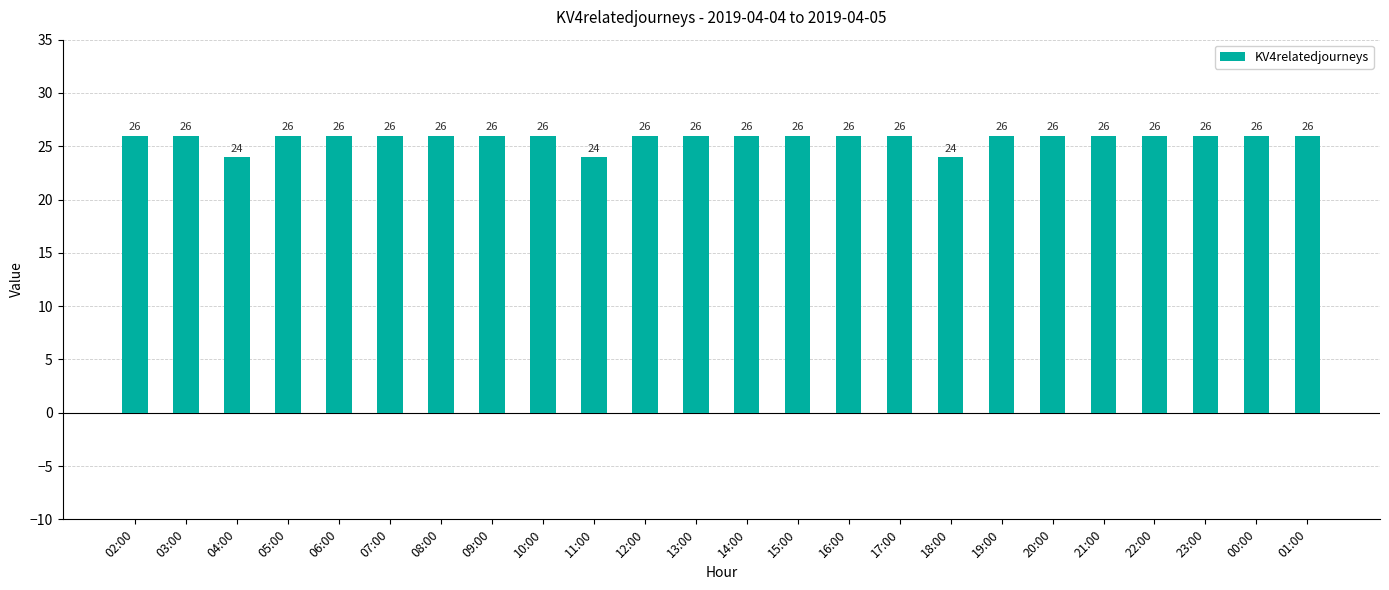

Are the bars grouped side by side (vs. stacked)?

No